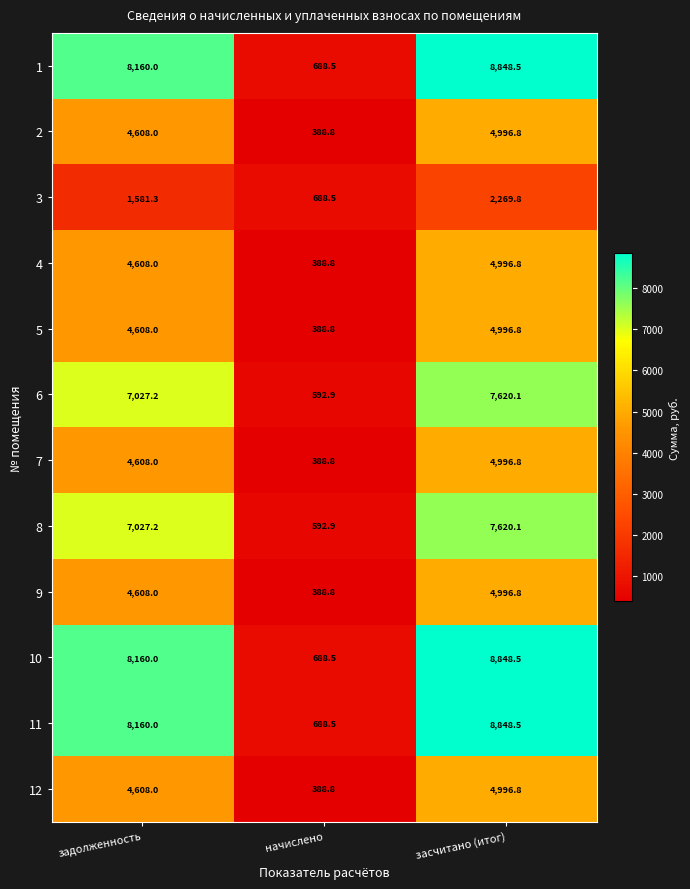

What is the sum of the 4 values at засчитано (итог) and начислено?

5385.6